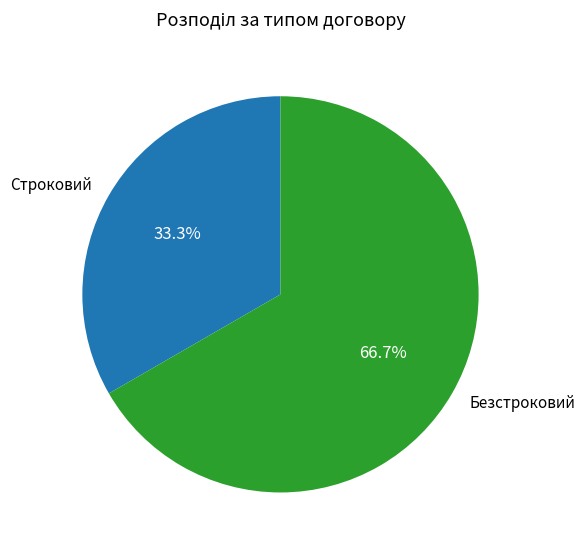

What percentage do Строковий and Безстроковий together represent?

100.0%